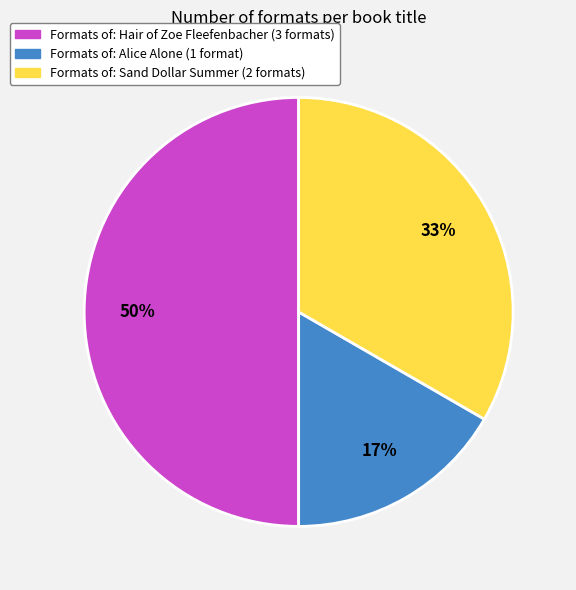

To the nearest percent, what is the average slice percentage?

33%